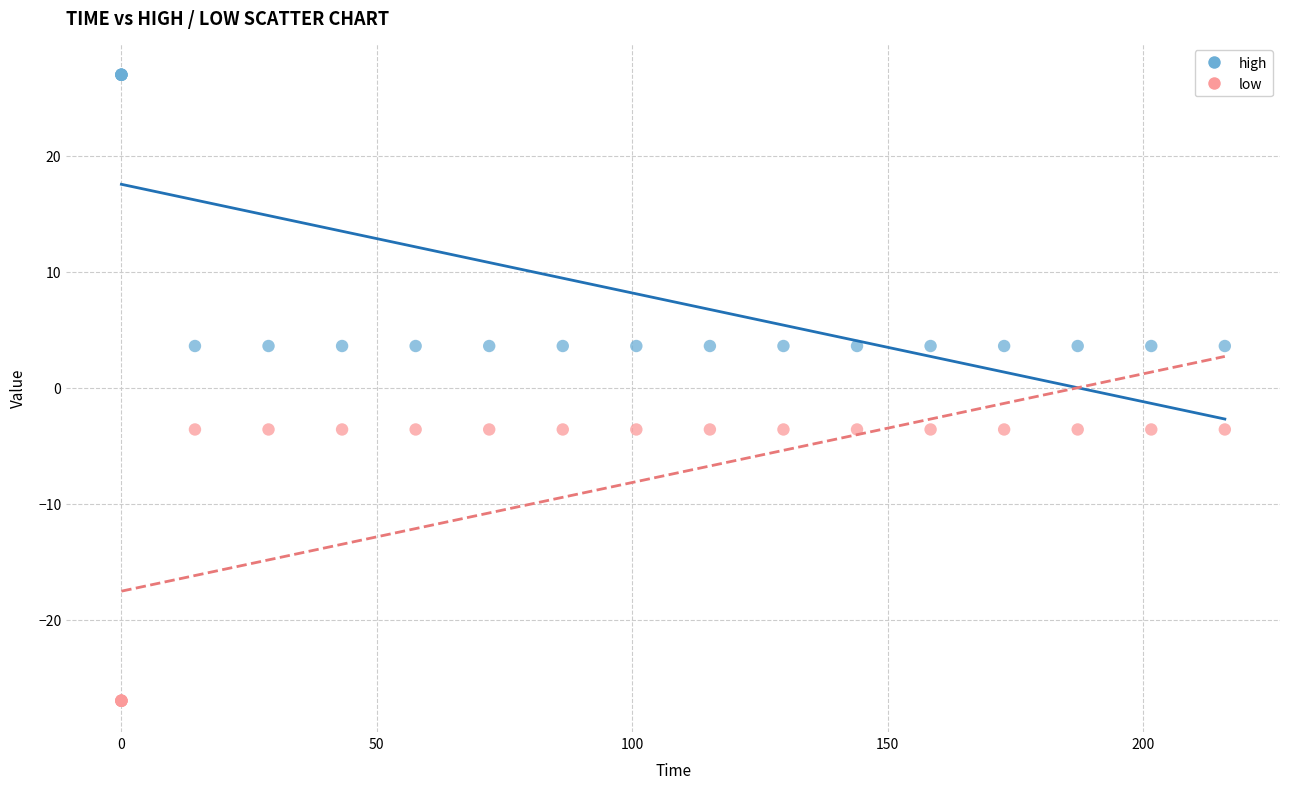

Which series contains the lowest Y value?

low